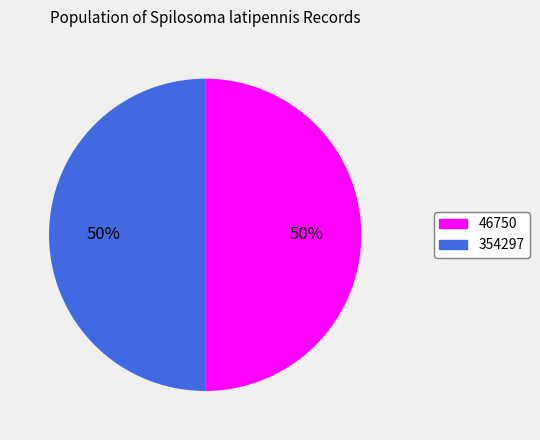

To the nearest percent, what is the combined percentage of 46750 and 354297?

100%